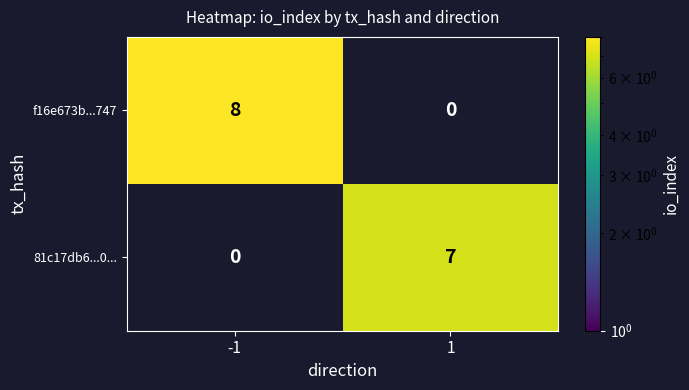

What is the sum of the f16e673b...747 values at -1 and 1?

8